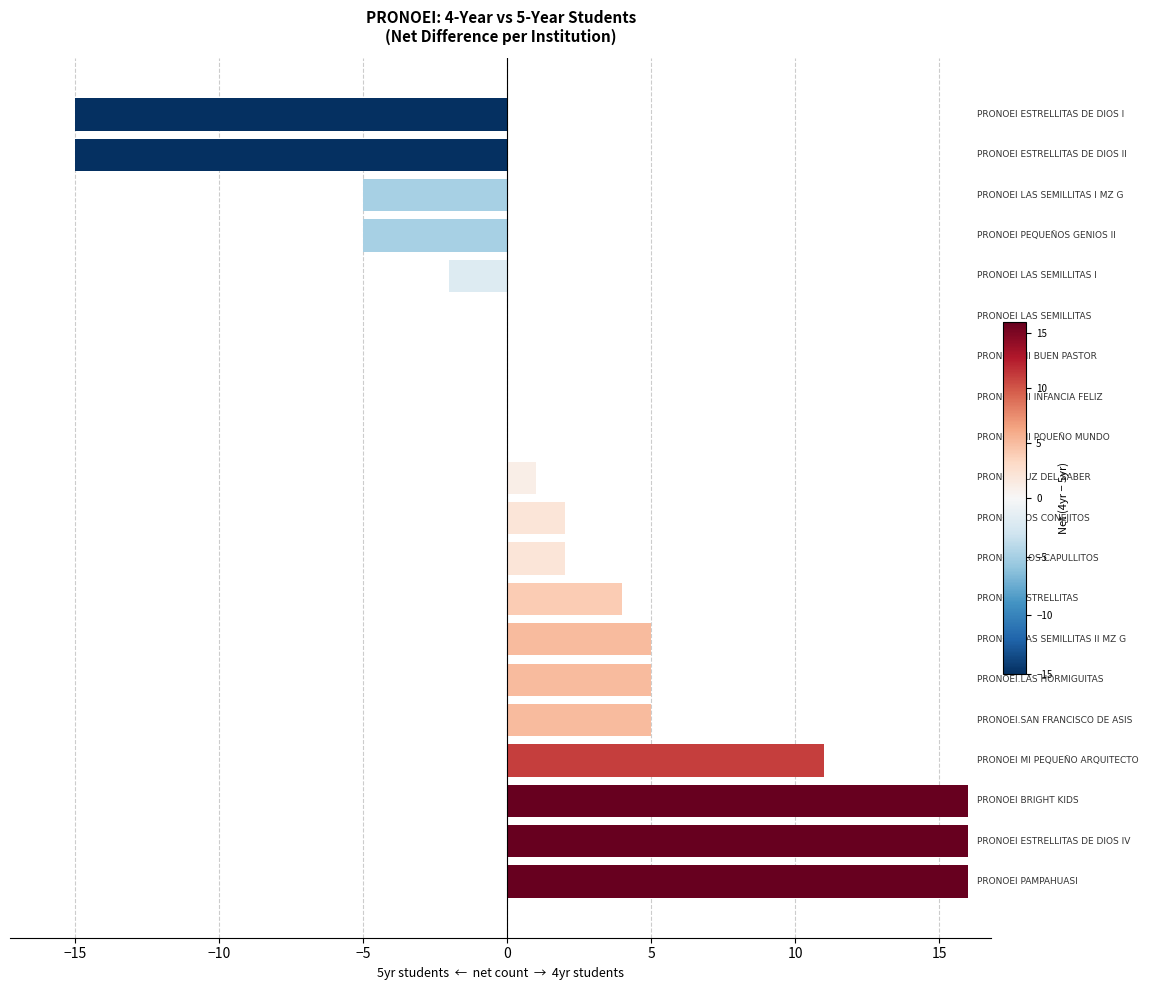

What is the maximum value shown in the chart?

16